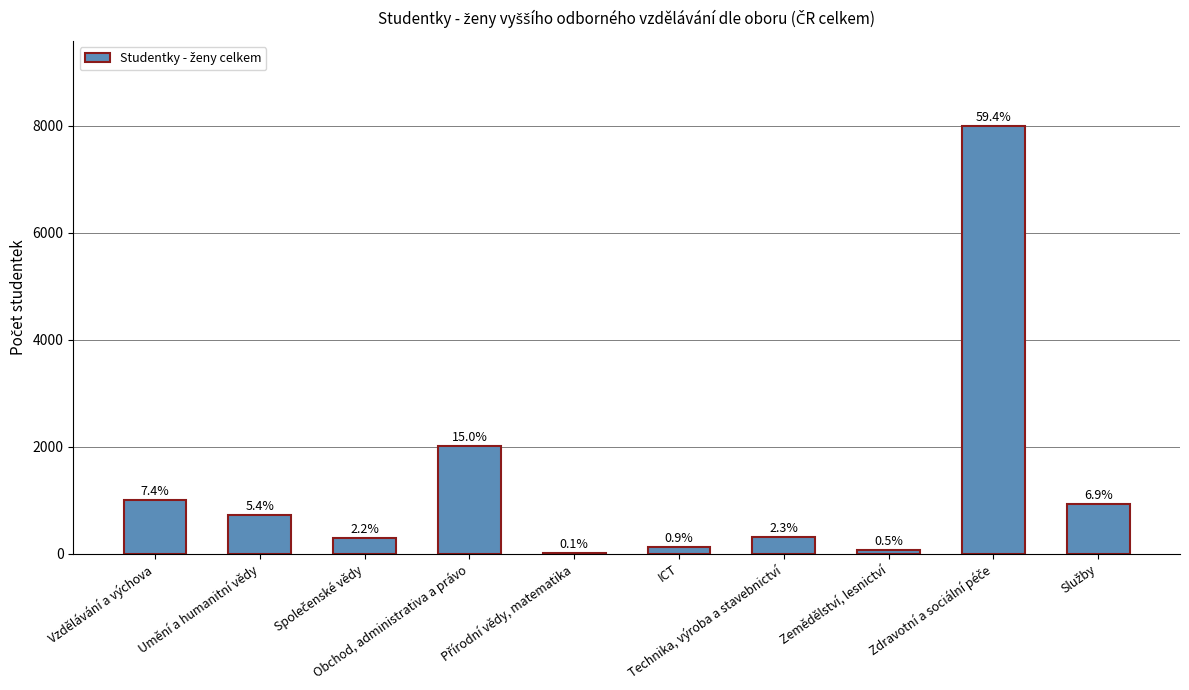

What is the difference between the second highest and second lowest values?

1951